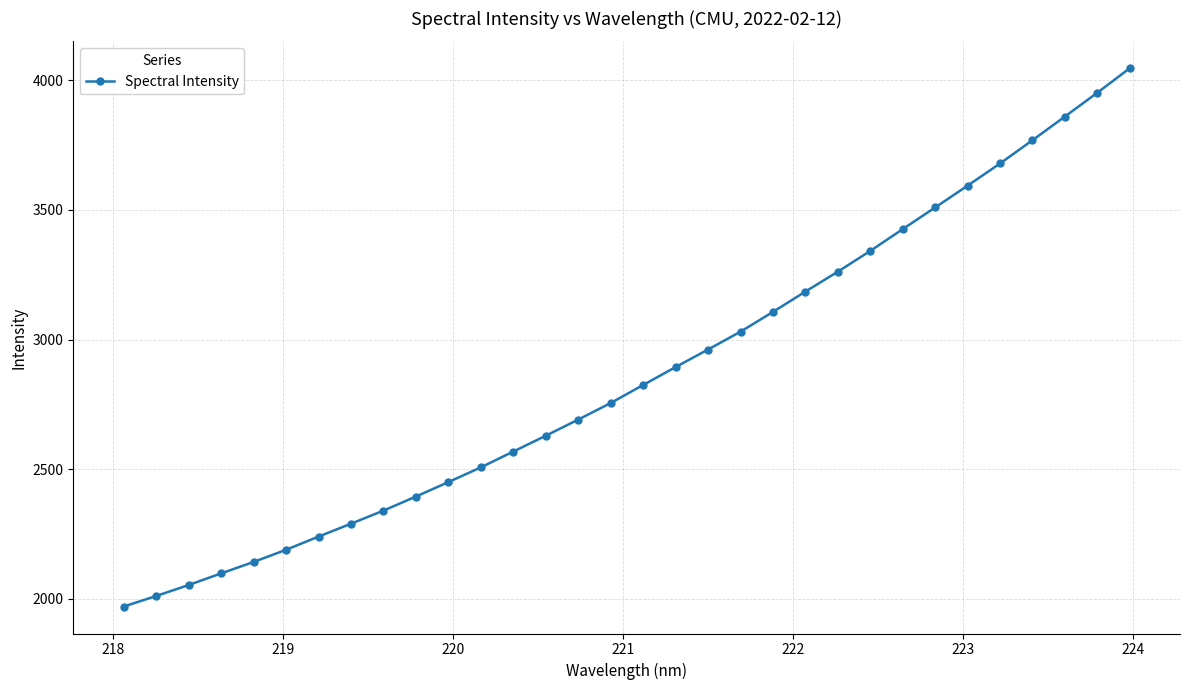

How many values exceed 2824?

16